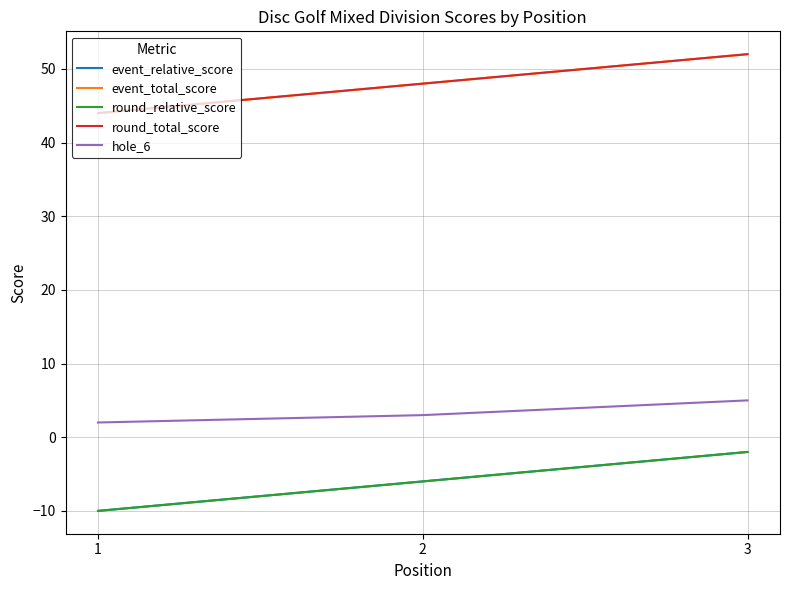

Does the chart display data point markers on the line(s)?

No